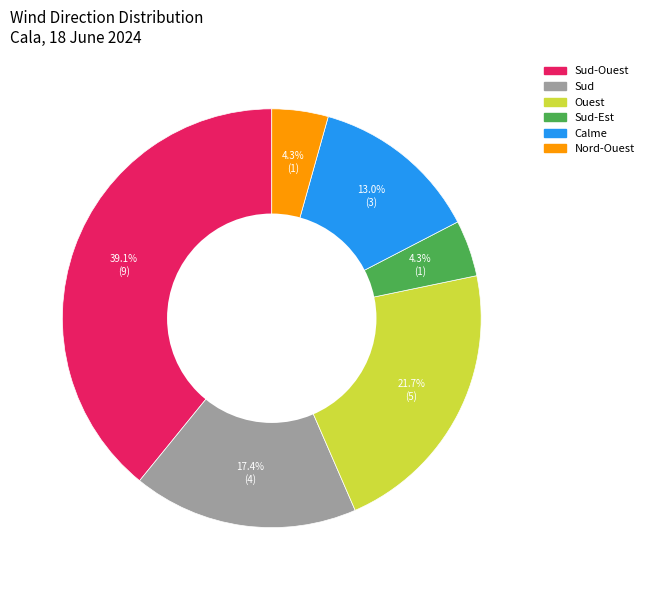

Is there any slice that represents more than half of the pie?

No